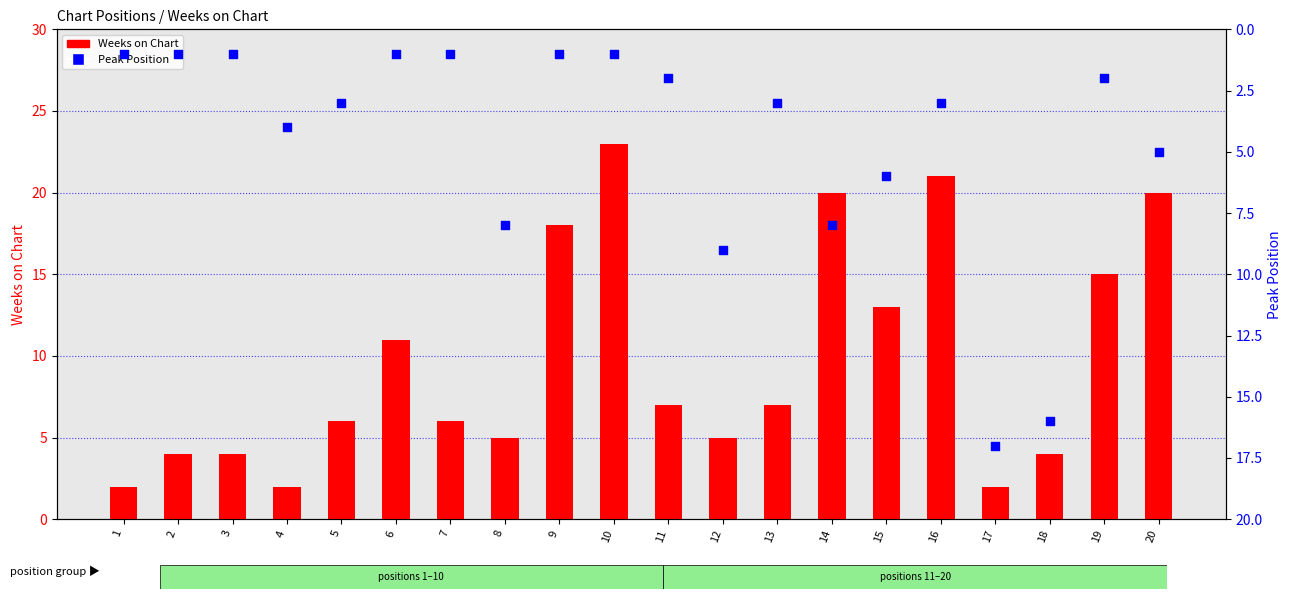

Is the value of Weeks on Chart at 2 greater than the value of Peak Position at 8?

No